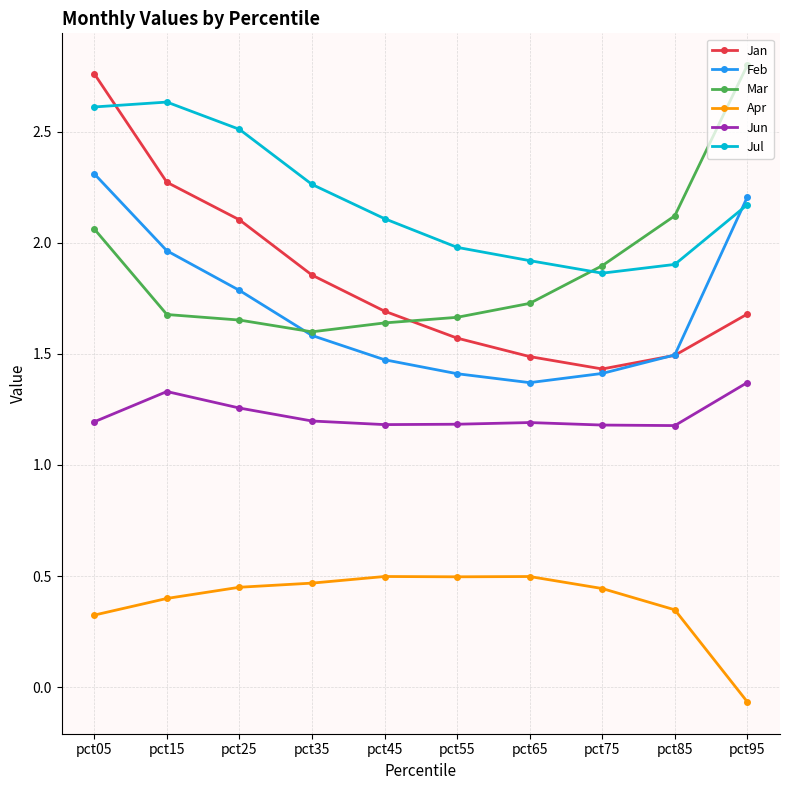

What is the sum of all Mar values?

18.8